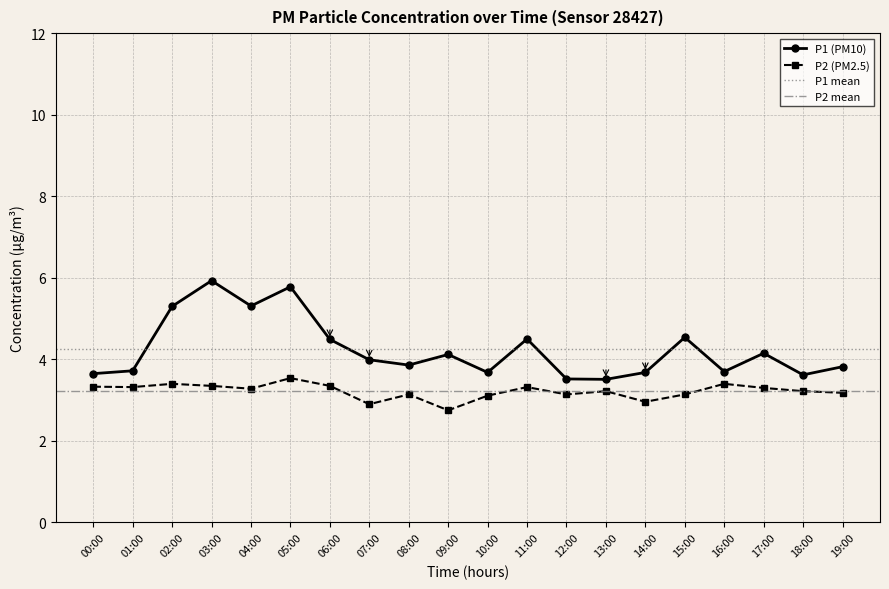

What position from the right is 09:00?

11